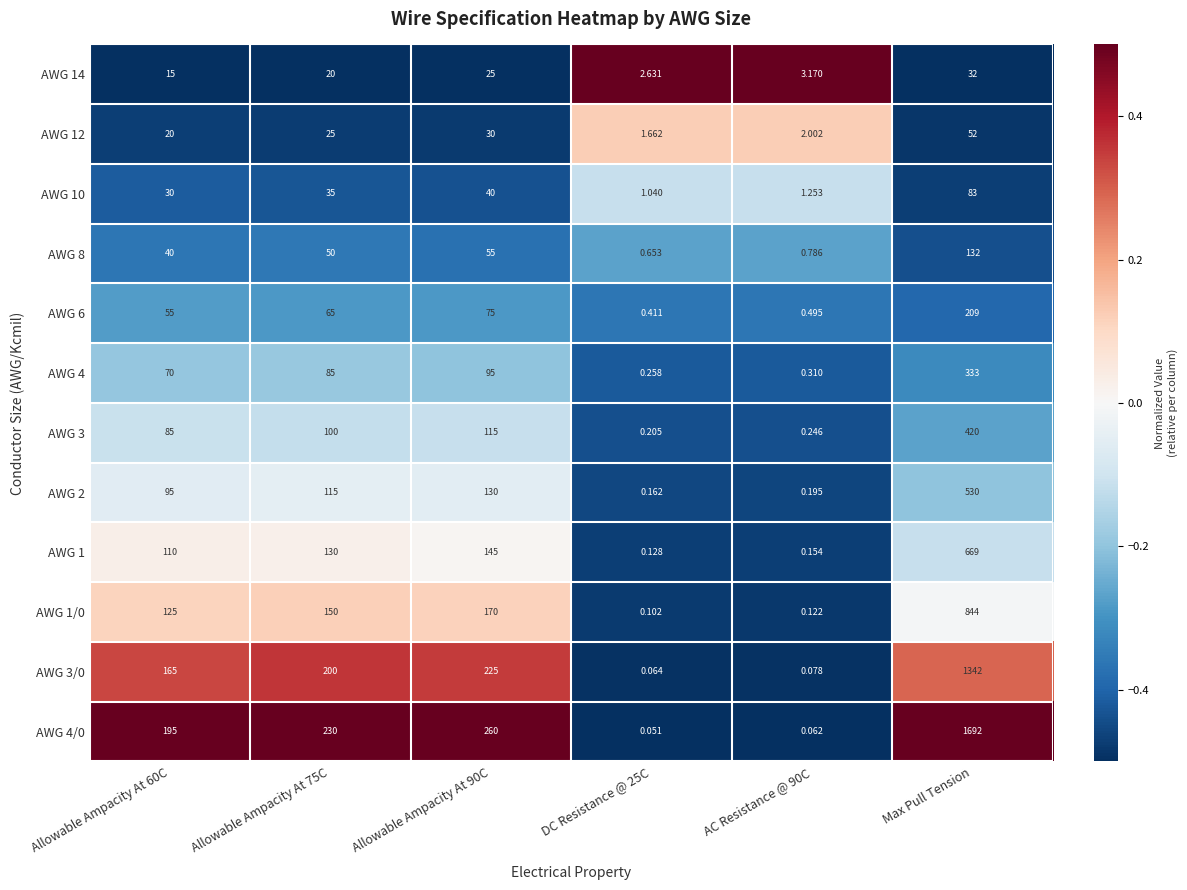

Which label corresponds to the largest value in the chart?

Max Pull Tension